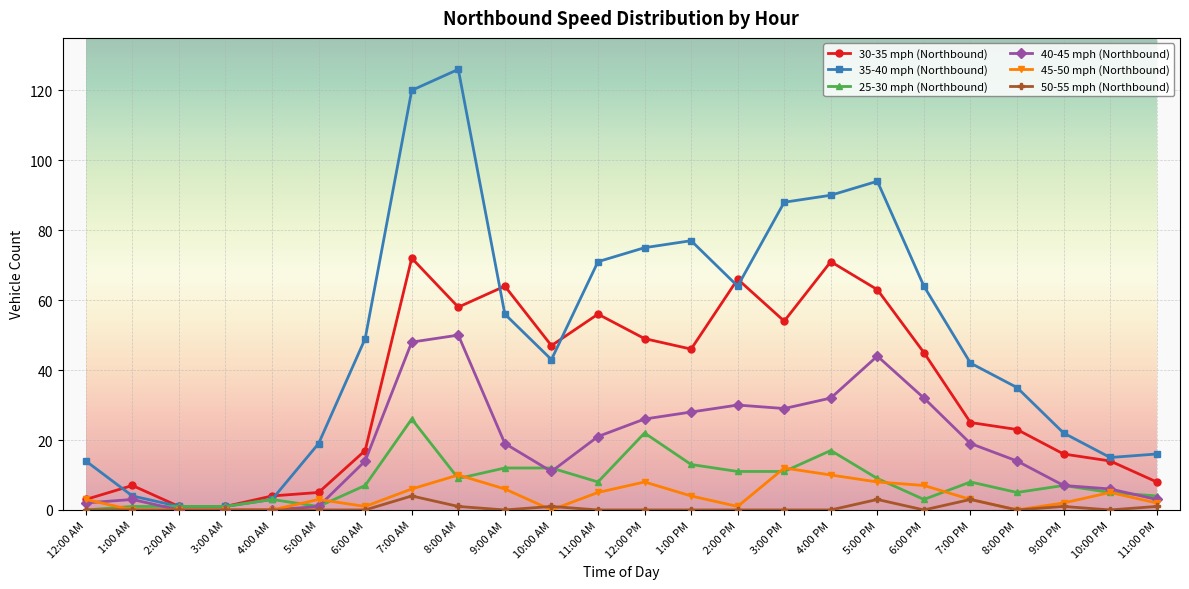

Which series has the largest total across all categories?

35-40 mph (Northbound)